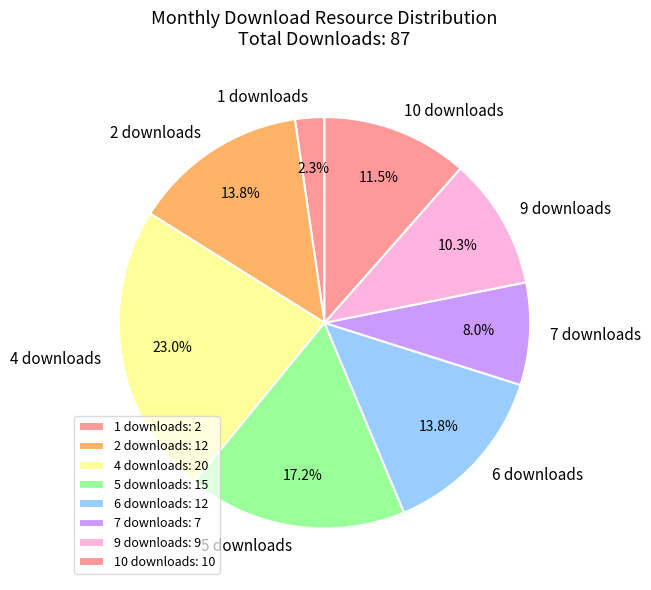

Combined, do 9 downloads and 1 downloads account for over 50%?

No